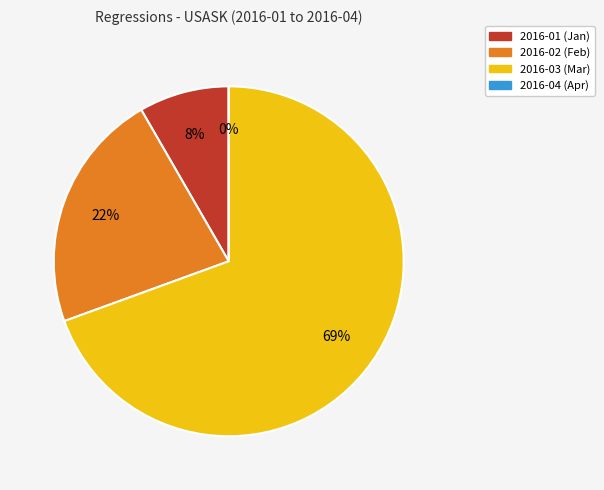

Count the number of slices in the pie.

4